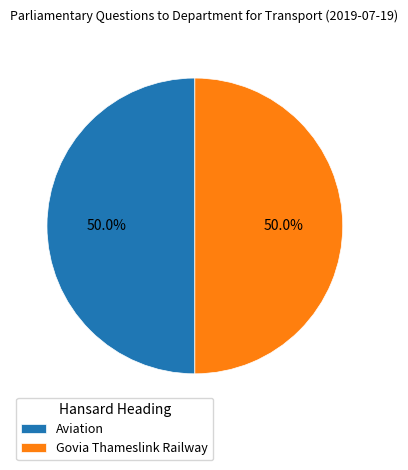

To the nearest percent, what is the average slice percentage?

50%